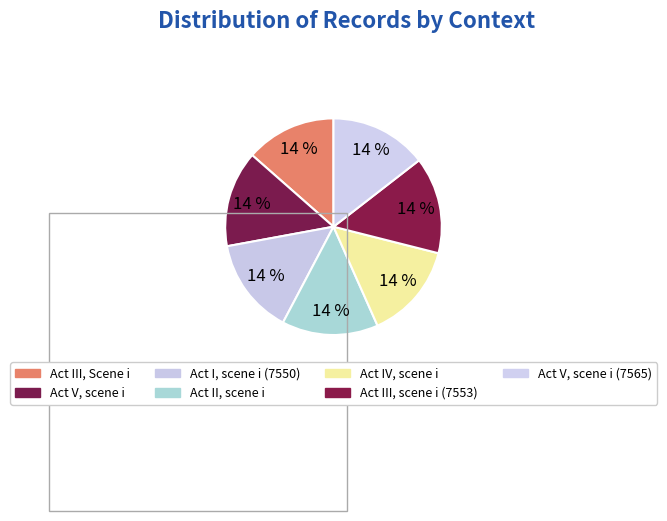

Count the number of slices in the pie.

7